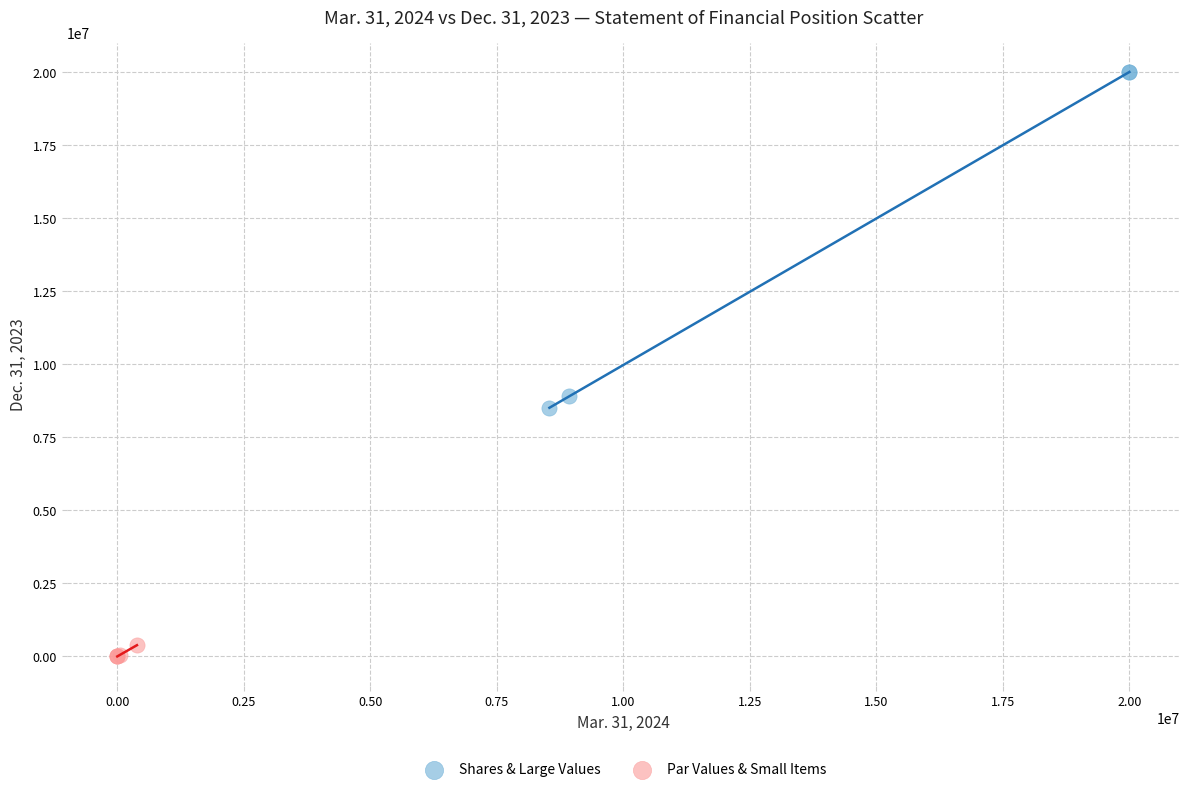

Which series contains the highest Y value?

Shares & Large Values